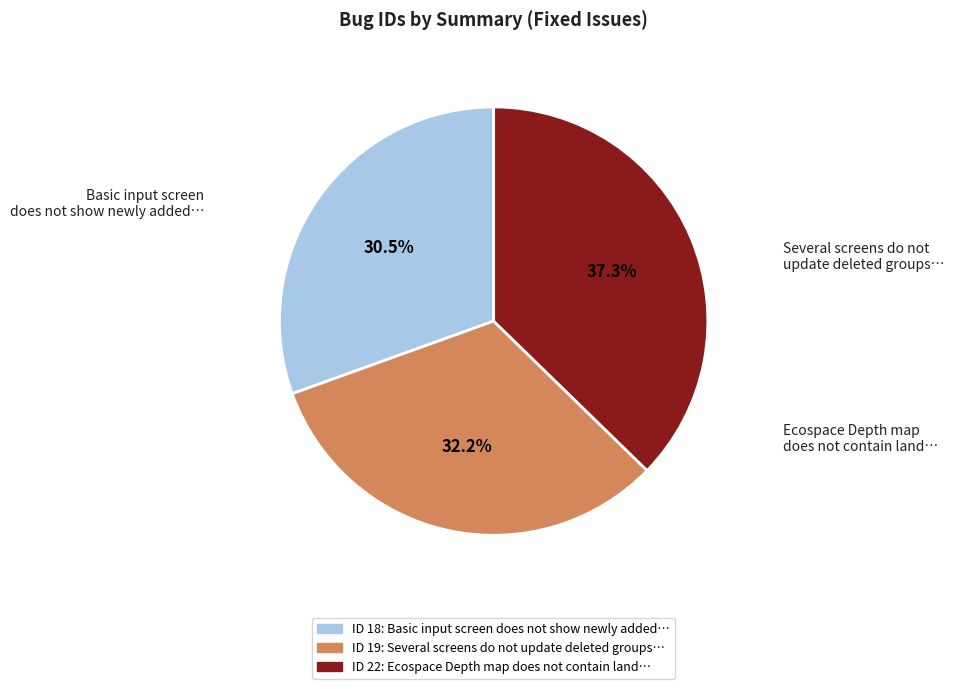

Is there a majority slice in this chart?

No